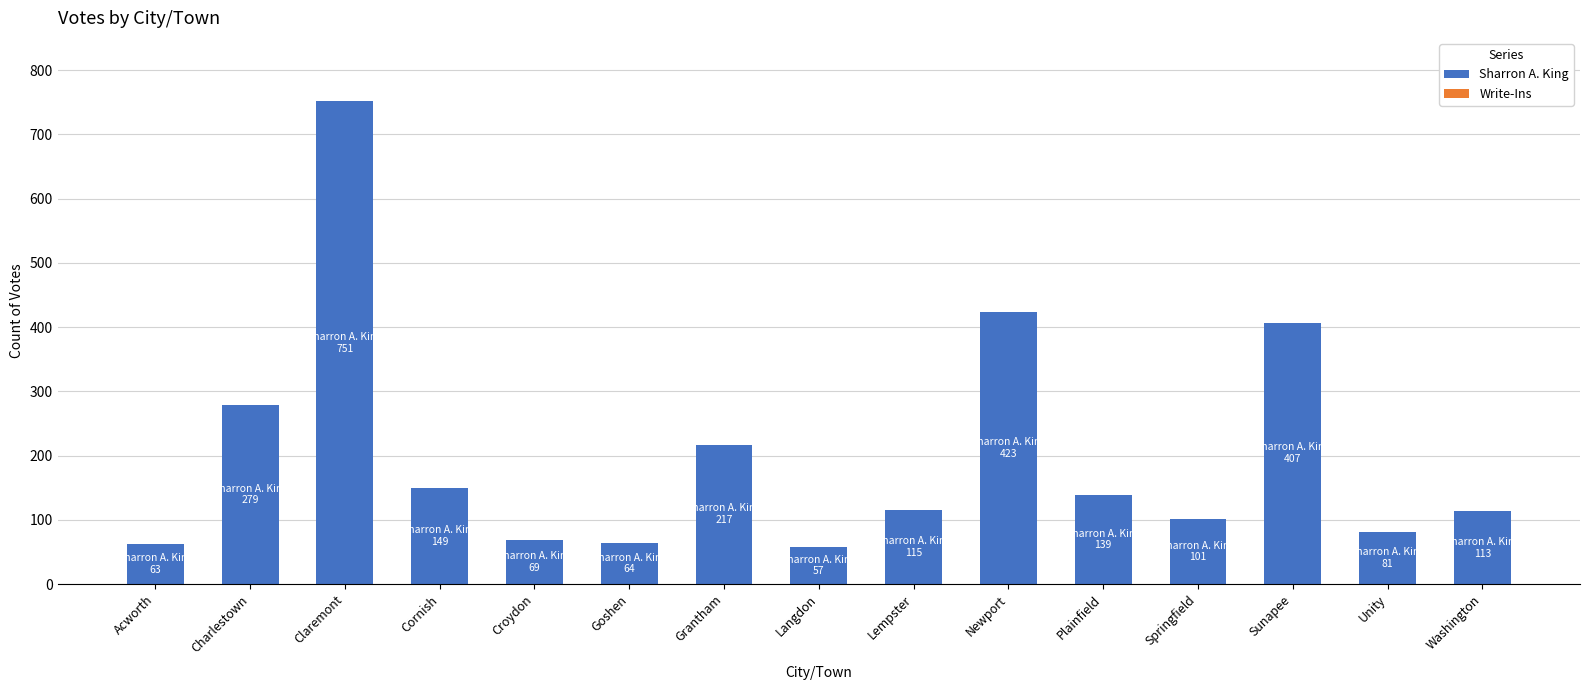

What is the difference between the maximum and minimum values?

694